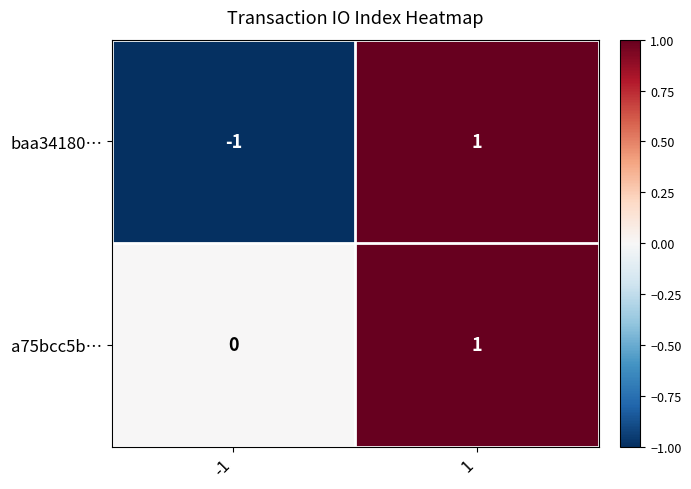

Rank the series by their average value, from lowest to highest.

baa34180…, a75bcc5b…